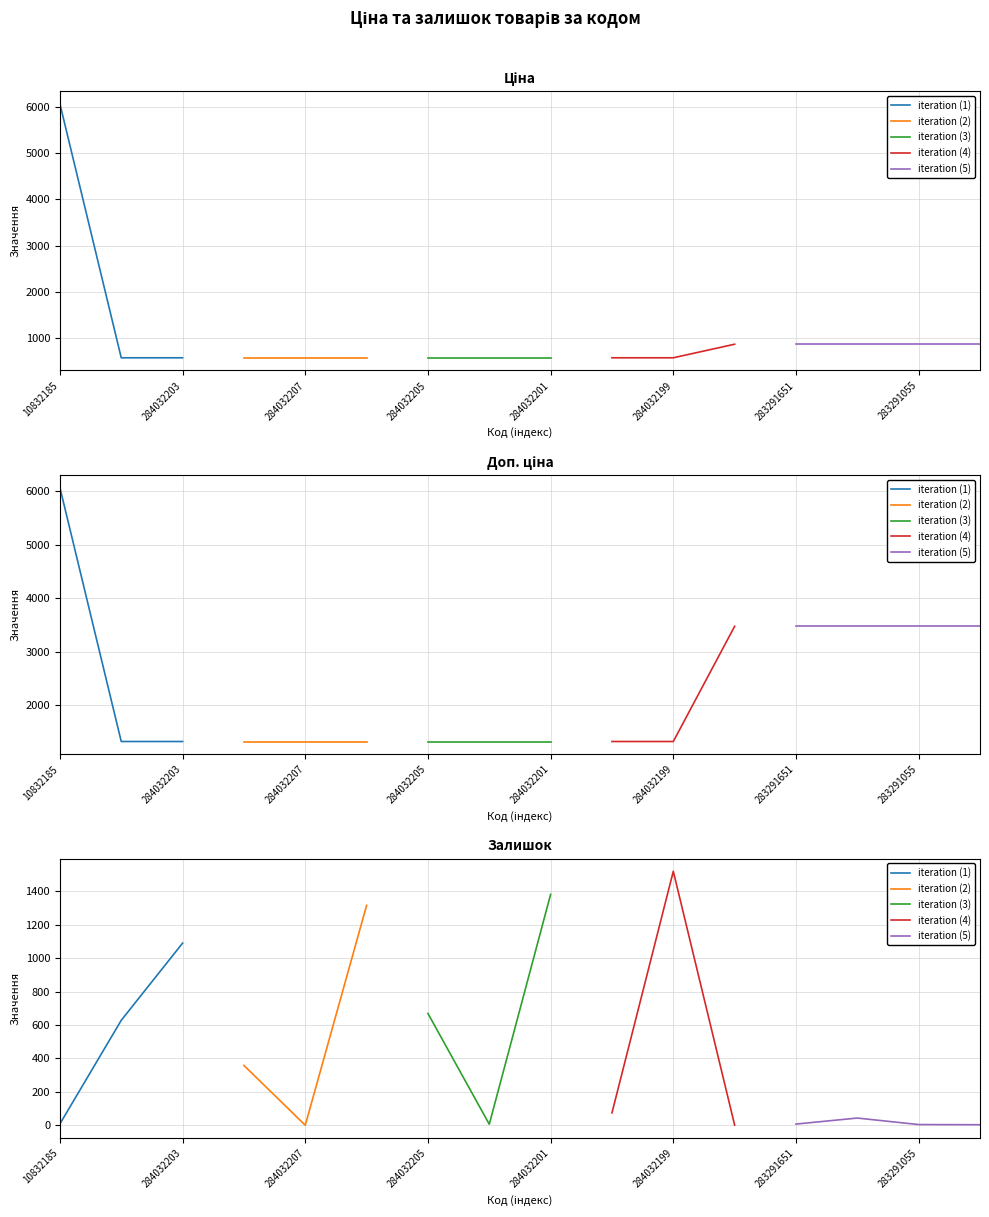

True or false: Залишок and Доп. ціна intersect in this chart.

True